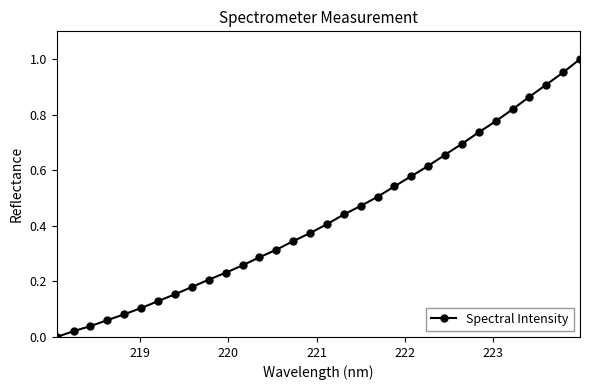

What is the sum of all values?

13.8